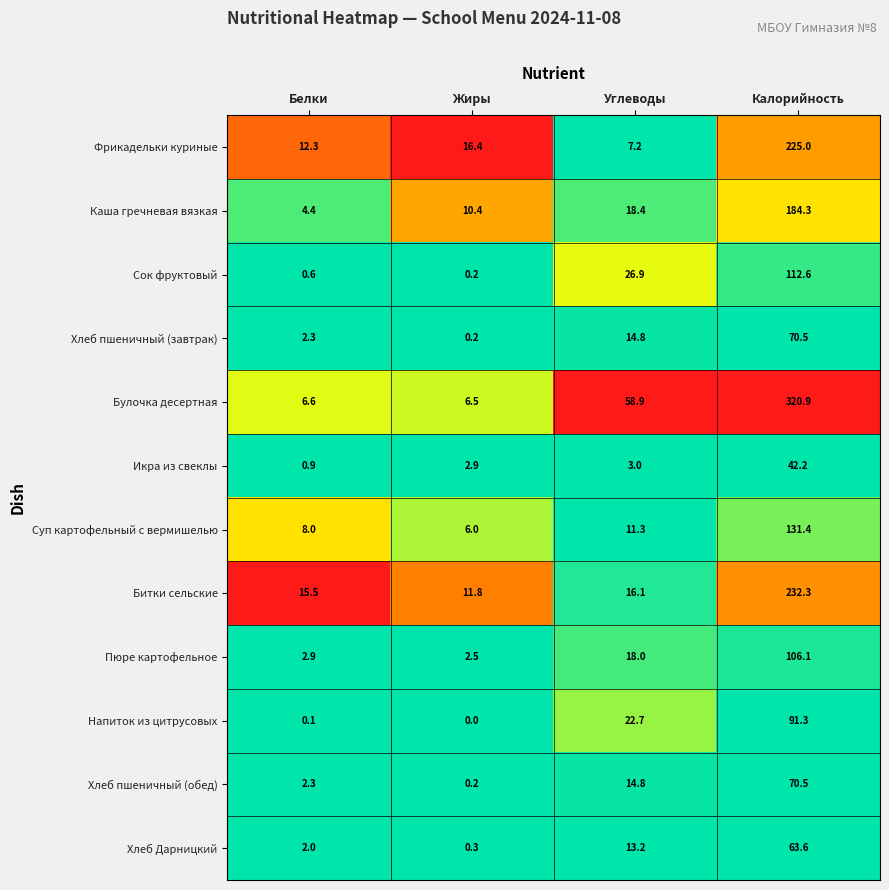

How many distinct data groups are displayed?

12